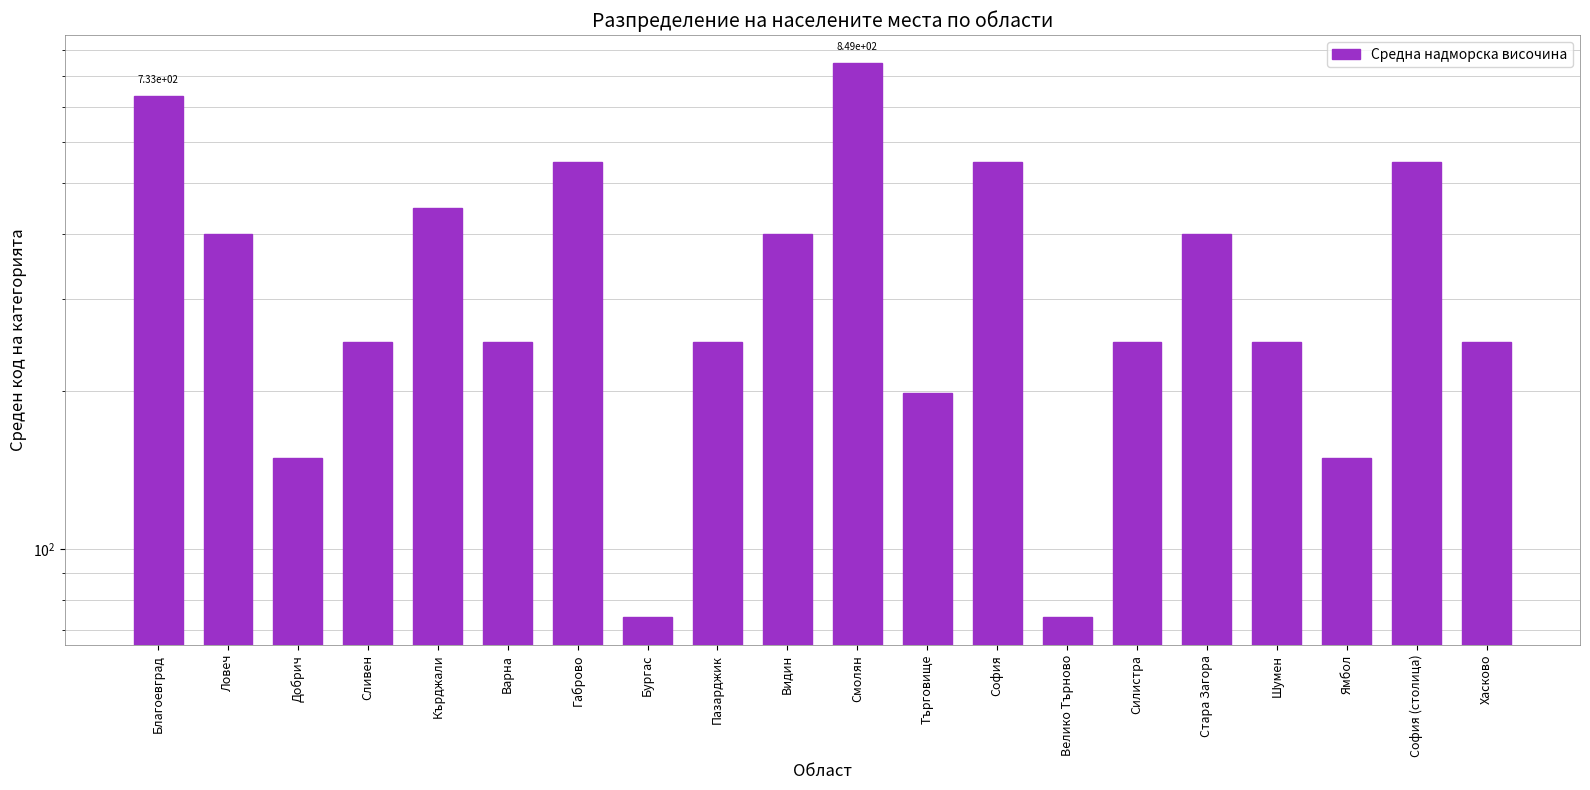

The value at София (столица) is 549. True or false?

True